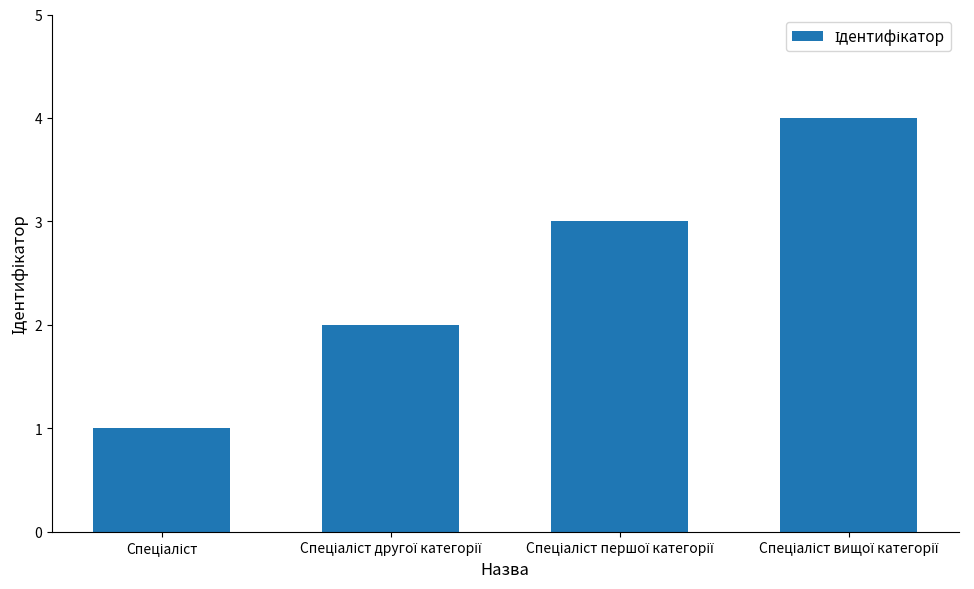

What is the minimum value shown in the chart?

1